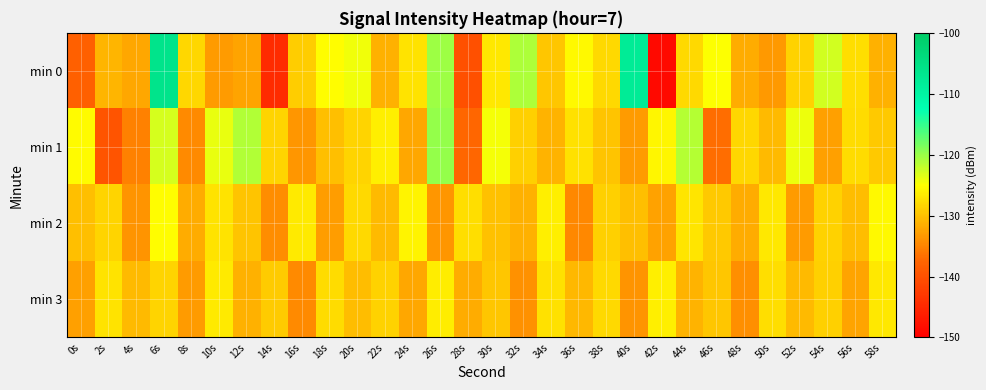

Reading left to right, transcribe all the data shown in this chart.

min 0: 0s=-138.1	2s=-131.0	4s=-132.2	6s=-106.1	8s=-128.3	10s=-133.1	12s=-132.3	14s=-144.5	16s=-129.1	18s=-125.1	20s=-124.3	22s=-131.4	24s=-127.2	26s=-120.2	28s=-140.2	30s=-126.9	32s=-121.0	34s=-129.7	36s=-125.5	38s=-128.1	40s=-107.9	42s=-148.7	44s=-128.1	46s=-125.0	48s=-131.6	50s=-133.3	52s=-128.6	54s=-122.7	56s=-127.7	58s=-131.3
min 1: 0s=-125.4	2s=-139.6	4s=-135.2	6s=-122.9	8s=-134.6	10s=-124.0	12s=-121.3	14s=-128.5	16s=-133.5	18s=-130.3	20s=-128.5	22s=-126.3	24s=-132.1	26s=-119.8	28s=-137.4	30s=-124.6	32s=-128.9	34s=-131.2	36s=-127.5	38s=-129.8	40s=-133.2	42s=-125.7	44s=-121.4	46s=-136.8	48s=-128.3	50s=-130.6	52s=-124.1	54s=-132.7	56s=-127.9	58s=-129.4
min 2: 0s=-130.2	2s=-128.4	4s=-133.6	6s=-125.1	8s=-131.8	10s=-127.3	12s=-129.7	14s=-134.2	16s=-126.6	18s=-132.9	20s=-128.1	22s=-130.5	24s=-125.8	26s=-133.4	28s=-127.6	30s=-129.9	32s=-131.3	34s=-126.2	36s=-134.7	38s=-128.8	40s=-130.1	42s=-132.5	44s=-127.0	46s=-129.3	48s=-131.7	50s=-126.9	52s=-133.1	54s=-128.6	56s=-130.4	58s=-125.5
min 3: 0s=-132.8	2s=-127.2	4s=-130.6	6s=-128.4	8s=-133.1	10s=-126.7	12s=-131.4	14s=-129.2	16s=-134.5	18s=-127.9	20s=-130.3	22s=-128.7	24s=-132.2	26s=-126.5	28s=-131.8	30s=-129.6	32s=-133.9	34s=-127.4	36s=-130.8	38s=-128.1	40s=-133.6	42s=-126.3	44s=-131.2	46s=-129.5	48s=-134.1	50s=-127.7	52s=-130.5	54s=-128.9	56s=-132.4	58s=-126.8